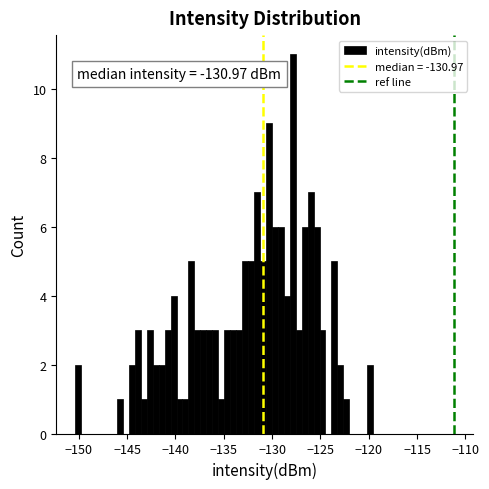

Around what value on the x-axis is the tallest bar? Give the approximate position of its centre, as read against the axis.

-128.0